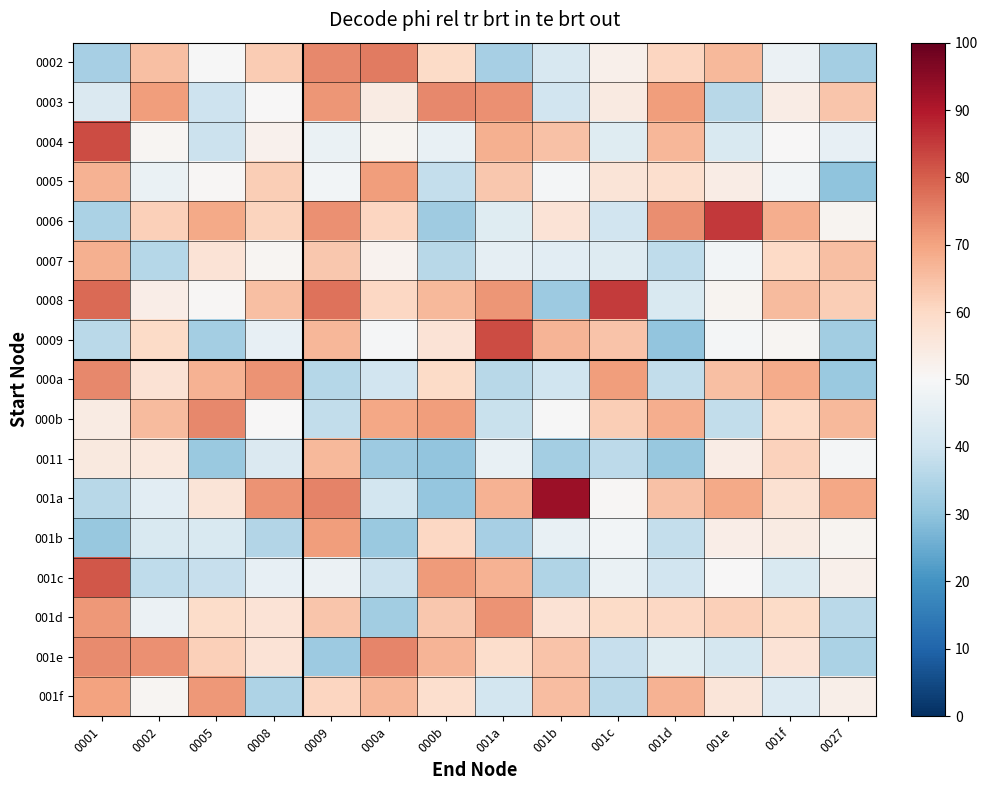

How many categories are shown in the chart?

14